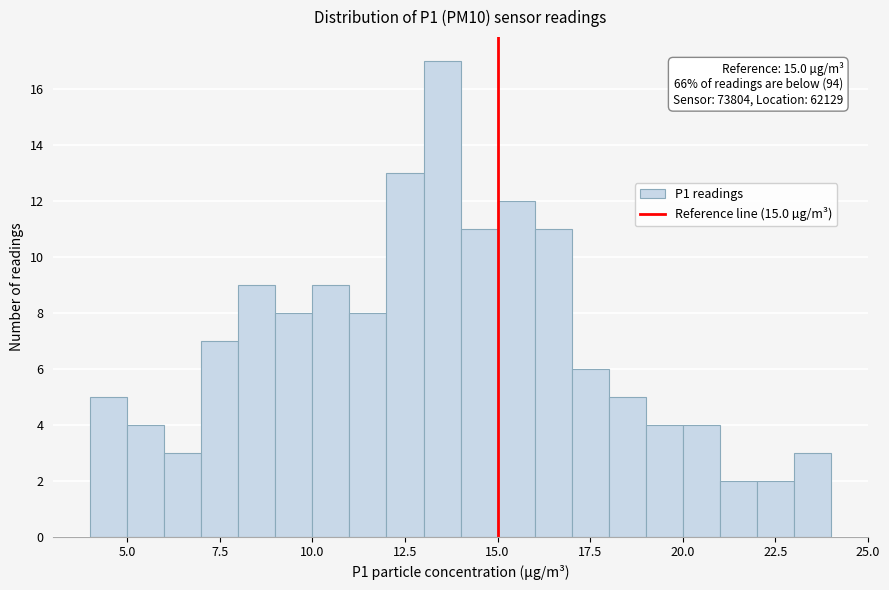

Around what value on the x-axis is the tallest bar? Give the approximate position of its centre, as read against the axis.

13.5